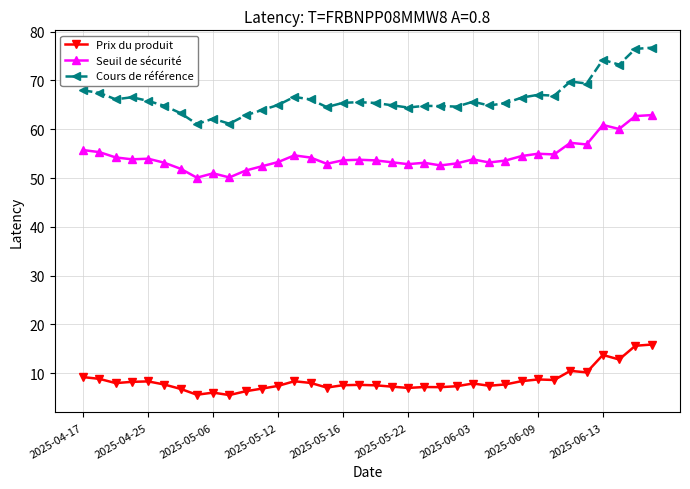

List the series in order of their peak value, lowest first.

Prix du produit, Seuil de sécurité, Cours de référence